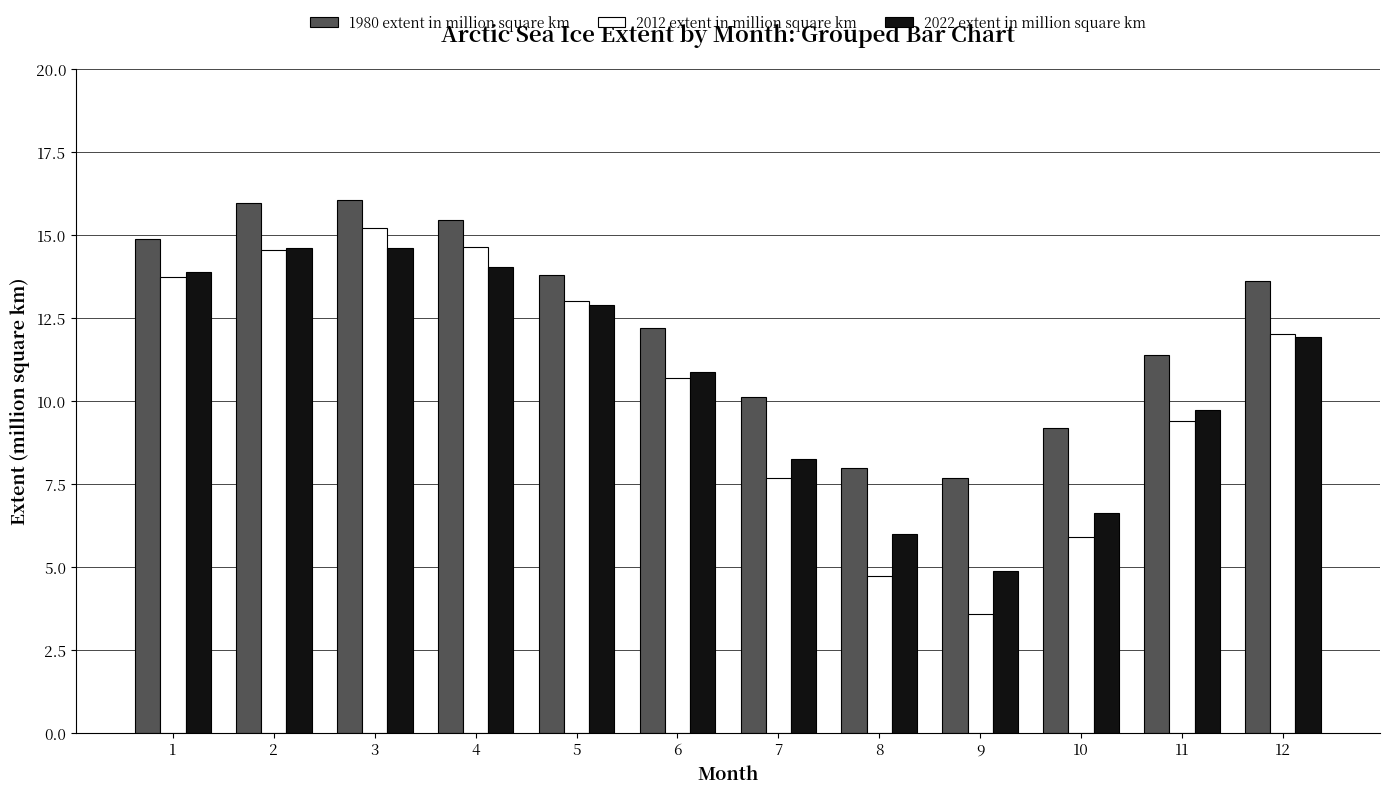

Which series has the largest range (max minus min)?

2012 extent in million square km